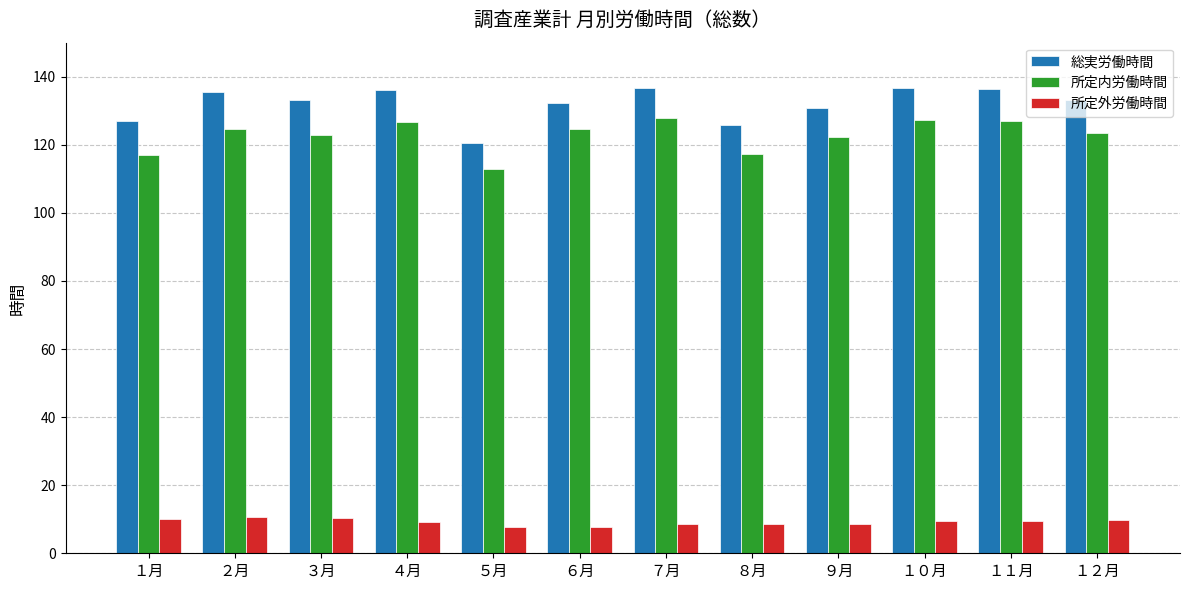

Are the bars horizontal?

No